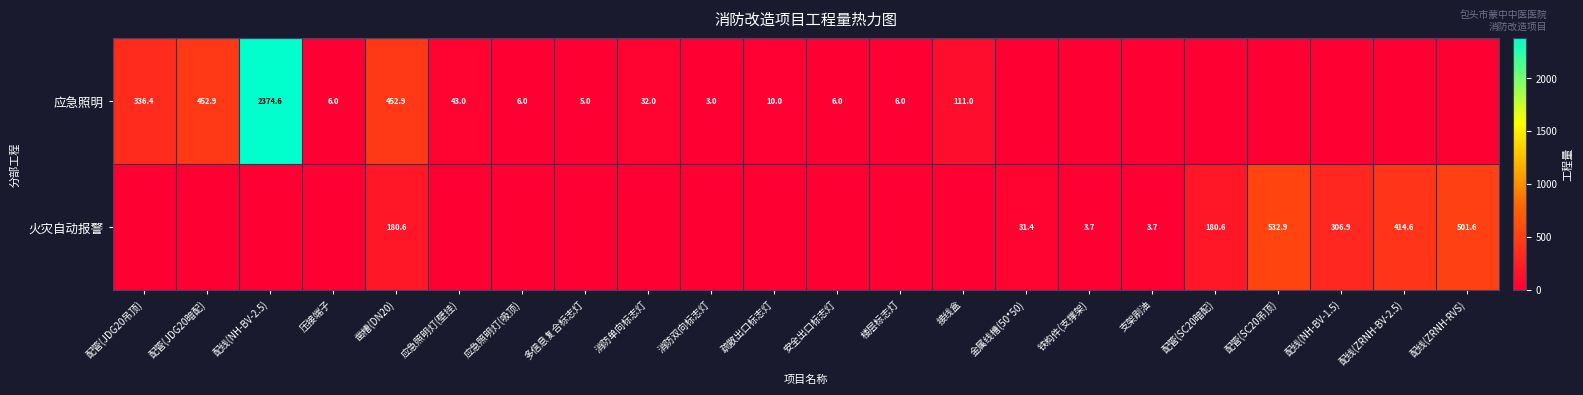

The value of 应急照明 at 应急照明灯(壁挂) is 43.0. True or false?

True